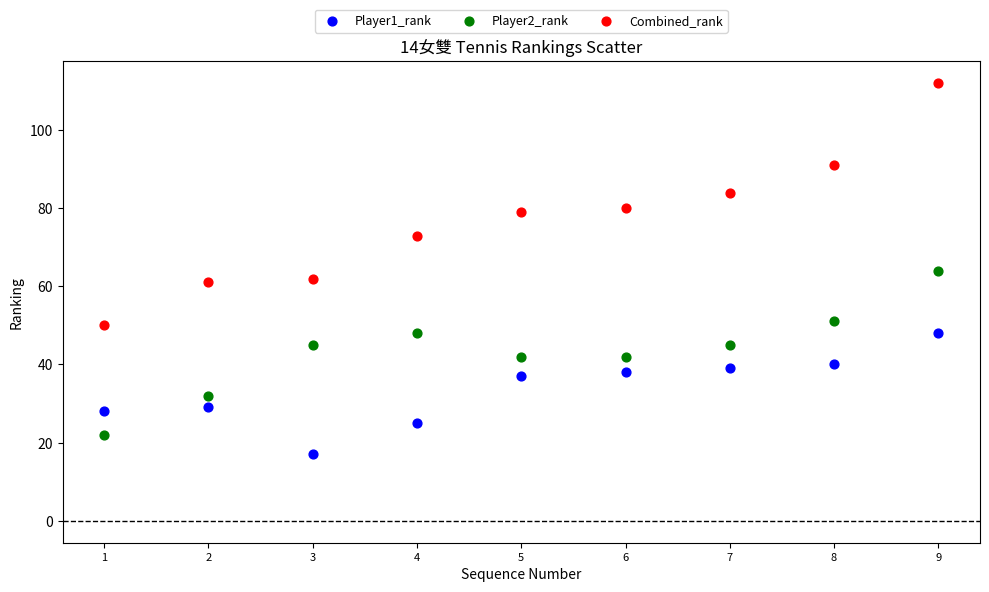

Which series contains the highest Y value?

Combined_rank